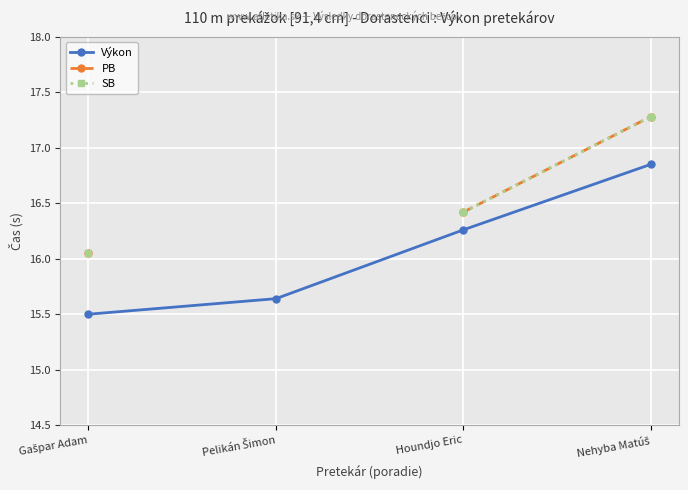

True or false: SB has a value of 9.6 at Nehyba Matúš.

False